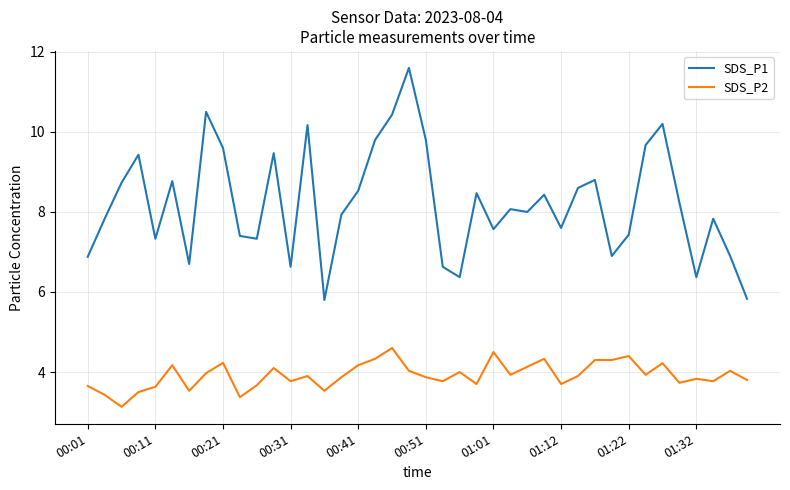

List the series in order of their overall mean, lowest first.

SDS_P2, SDS_P1